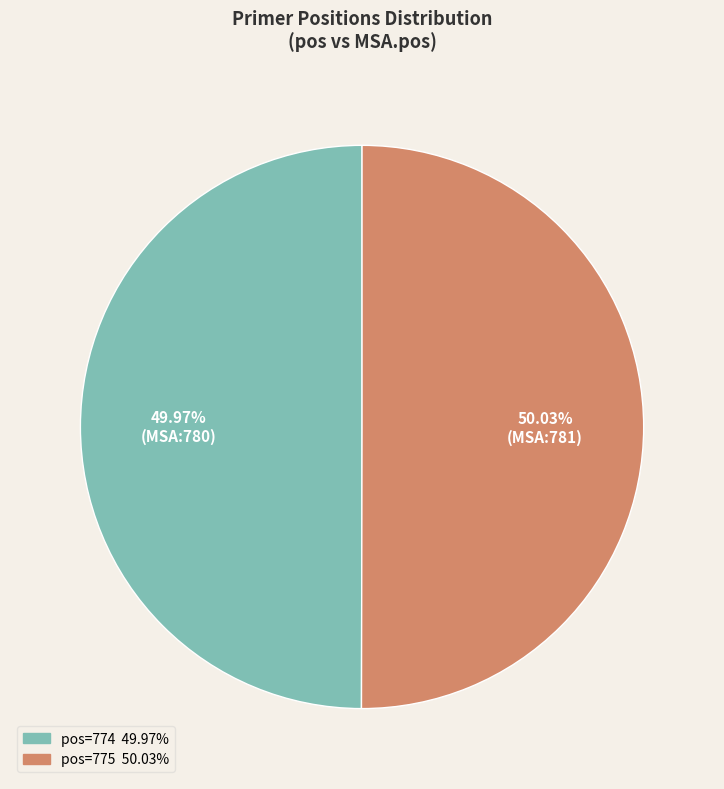

Is there a majority slice in this chart?

Yes